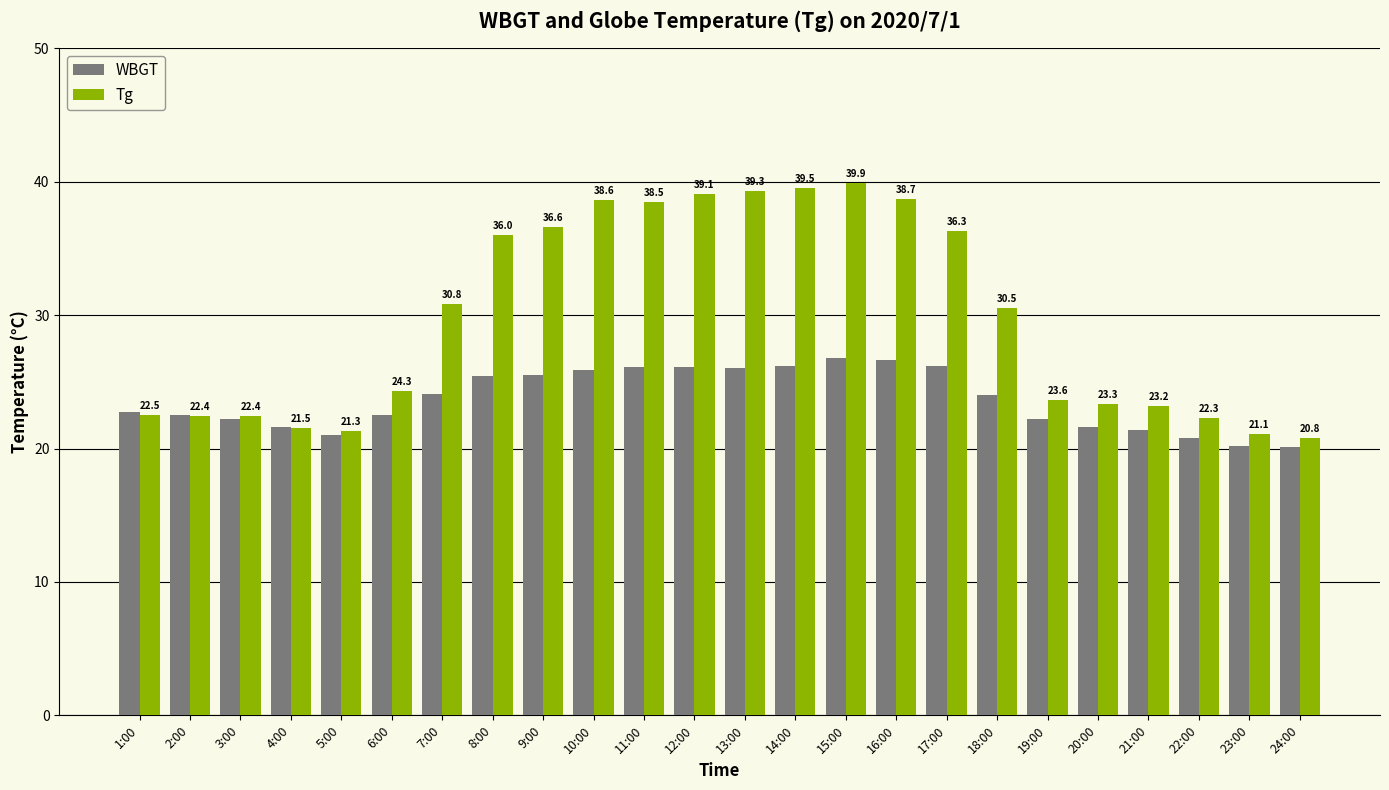

What is the difference between the maximum and second lowest values in the WBGT series?

6.6